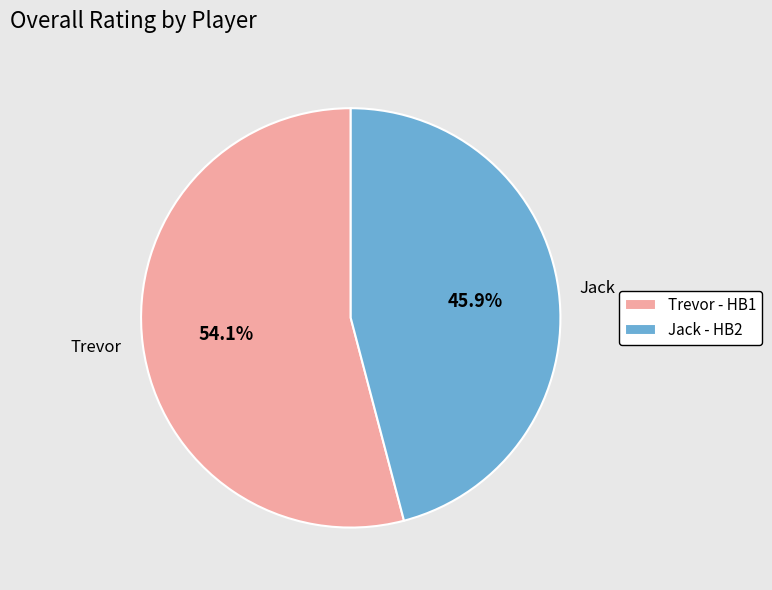

What is the largest slice in the pie chart?

Trevor